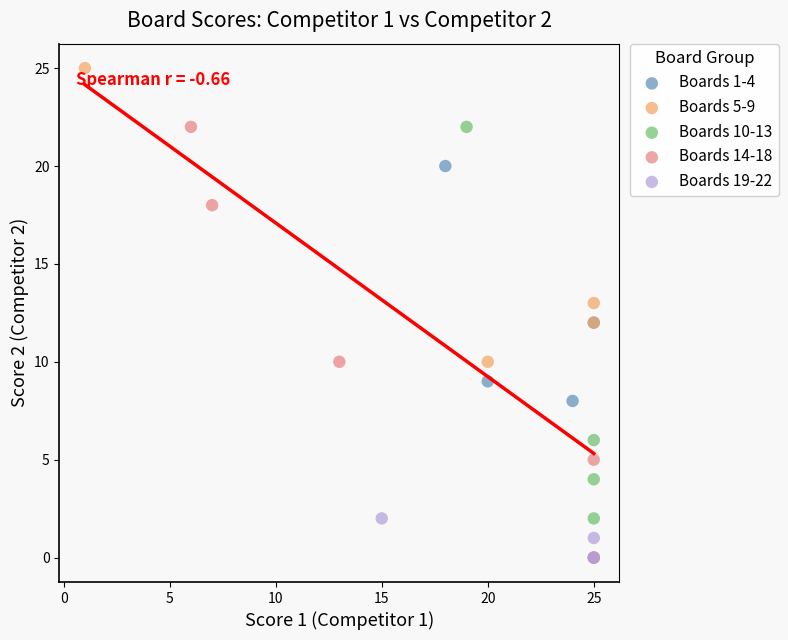

What are all the series names shown in the legend?

Boards 1-4, Boards 5-9, Boards 10-13, Boards 14-18, Boards 19-22